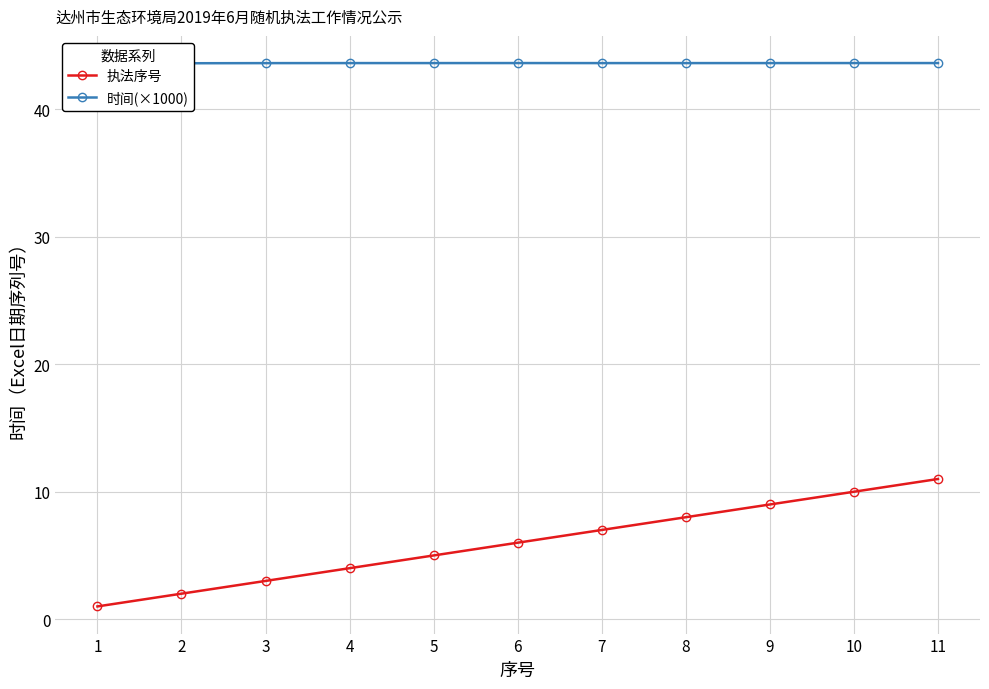

What is the maximum value shown in the chart?

43.6